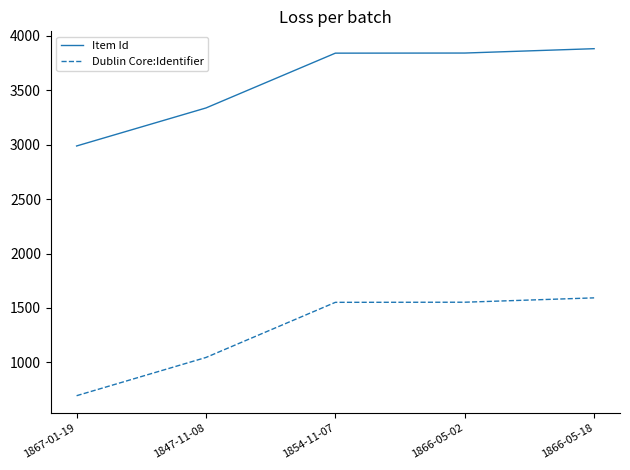

Rank the series at 1866-05-02 from highest to lowest value.

Item Id, Dublin Core:Identifier